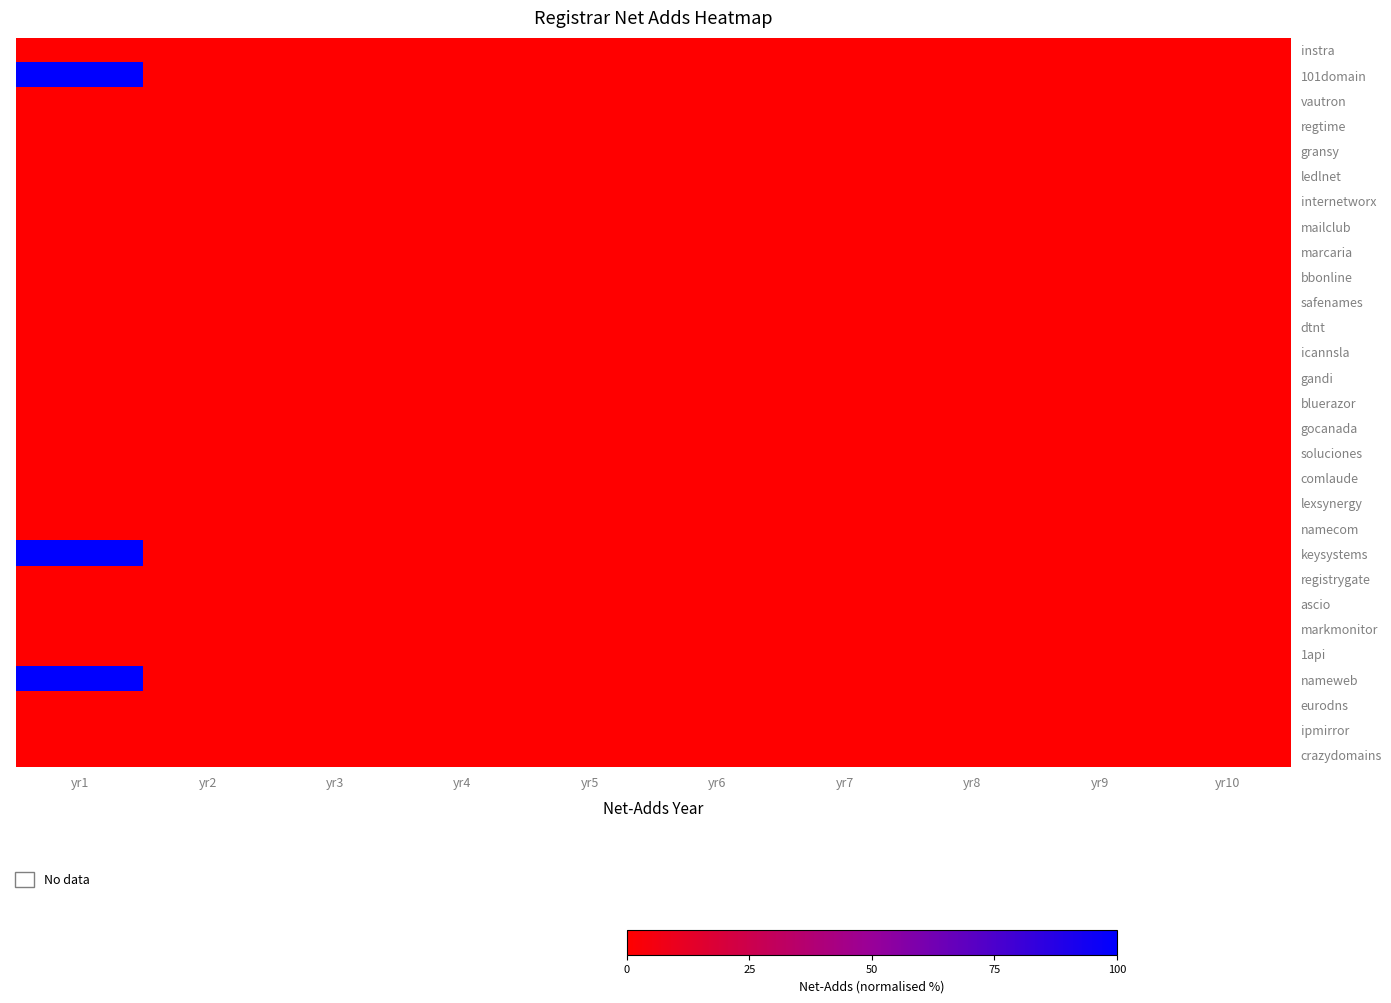

Rank the series at yr9 from lowest to highest value.

instra, 101domain, vautron, regtime, gransy, ledlnet, internetworx, mailclub, marcaria, bbonline, safenames, dtnt, icannsla, gandi, bluerazor, gocanada, soluciones, comlaude, lexsynergy, namecom, keysystems, registrygate, ascio, markmonitor, 1api, nameweb, eurodns, ipmirror, crazydomains